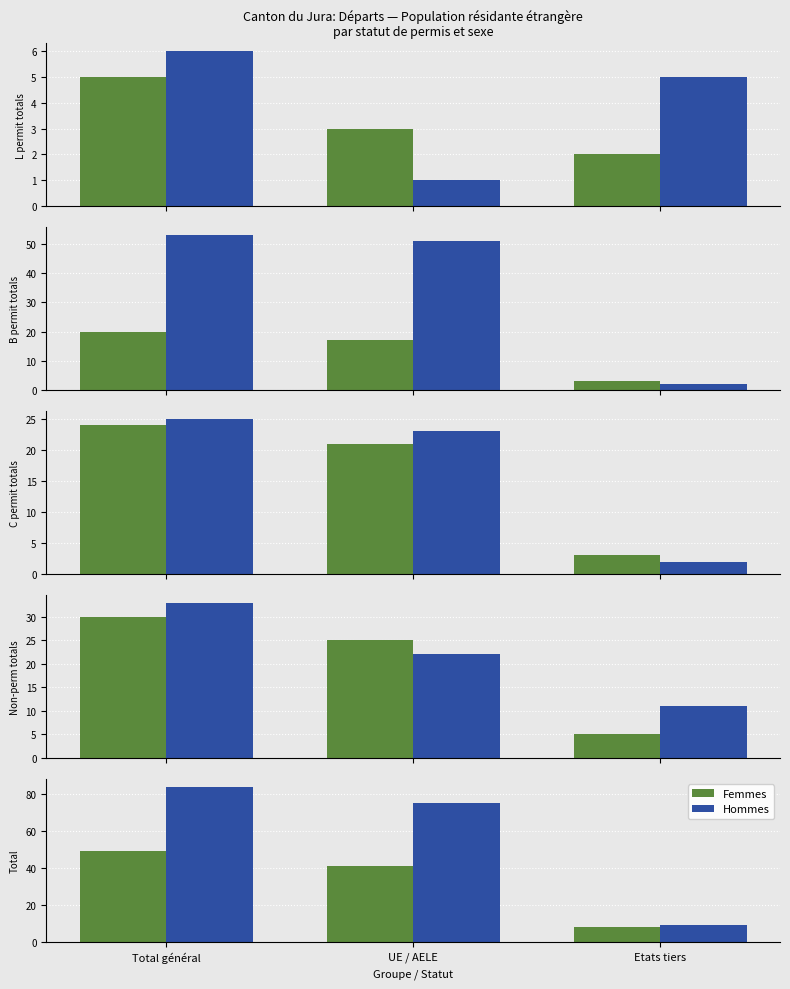

Does the chart contain stacked bars?

No